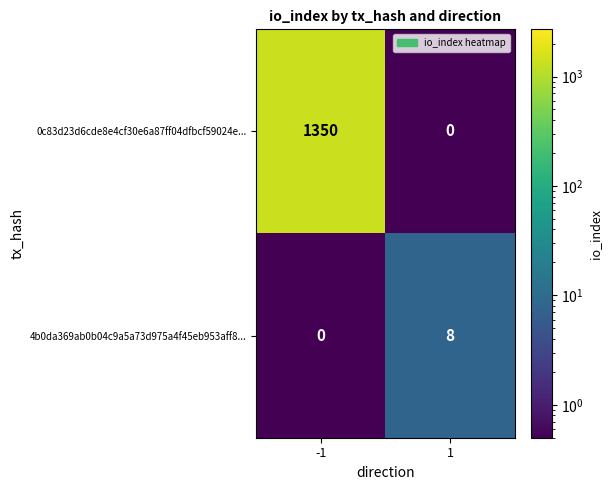

Reading right to left, extract all data points from this chart.

0c83d23d6cde8e4cf30e6a87ff04dfbcf59024e...: 1=0	-1=1350
4b0da369ab0b04c9a5a73d975a4f45eb953aff8...: 1=8	-1=0